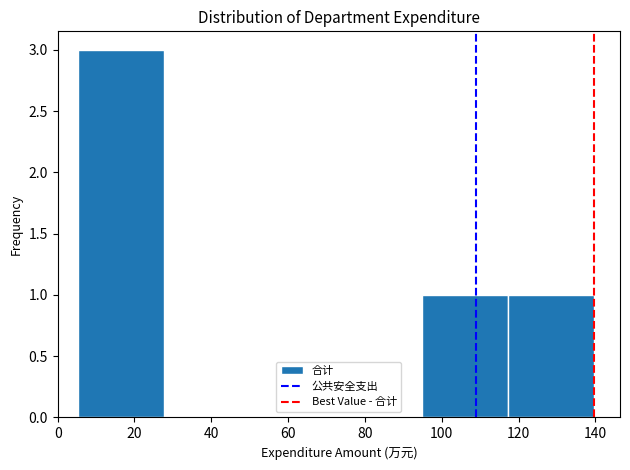

Reading left to right, transcribe this chart: for each bar, give the range it covers on the x-axis and its height. Neither the bar edges nor the heights are printed on the chart, so give them approximately, as read against the axes.

6 to 28: 3
28 to 50: 0
50 to 72: 0
72 to 94: 0
94 to 118: 1
118 to 140: 1